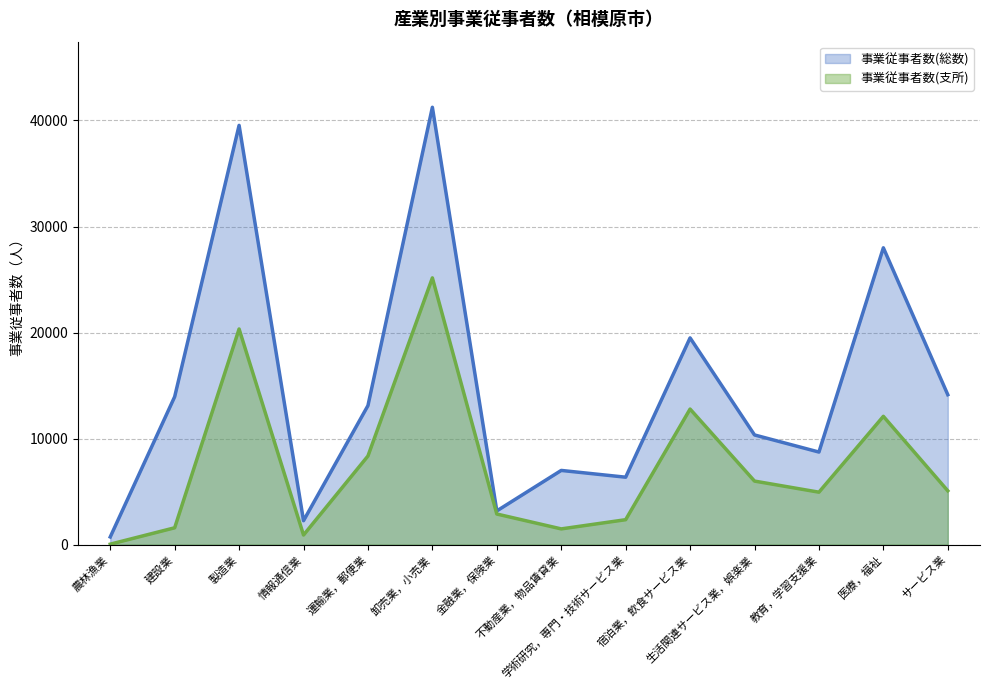

How many interior local peaks does the 事業従事者数(総数) series have?

5